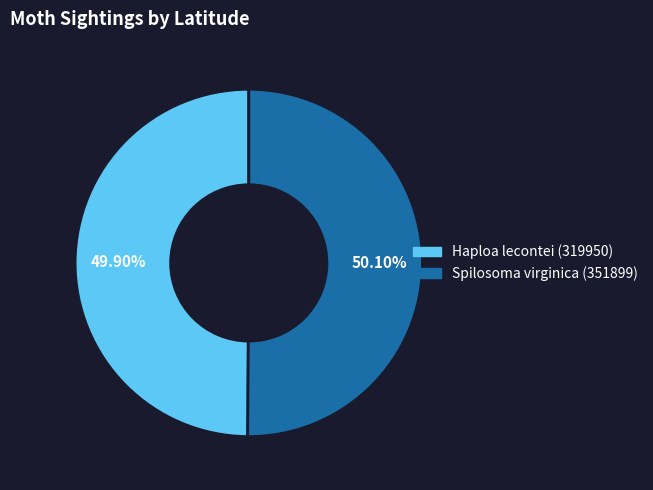

What is the ratio of the value at Spilosoma virginica (351899) to the value at Haploa lecontei (319950)?

1.0